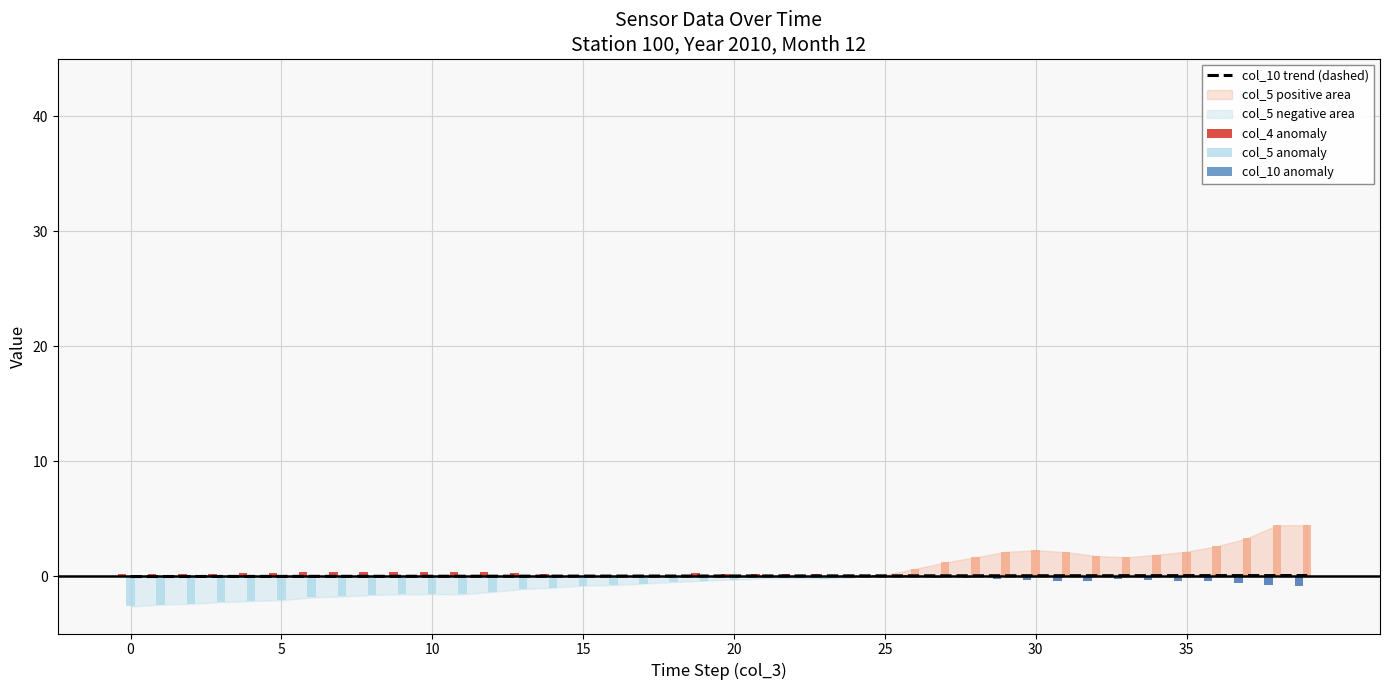

The value of col_4 at 6 is 0.4. True or false?

False